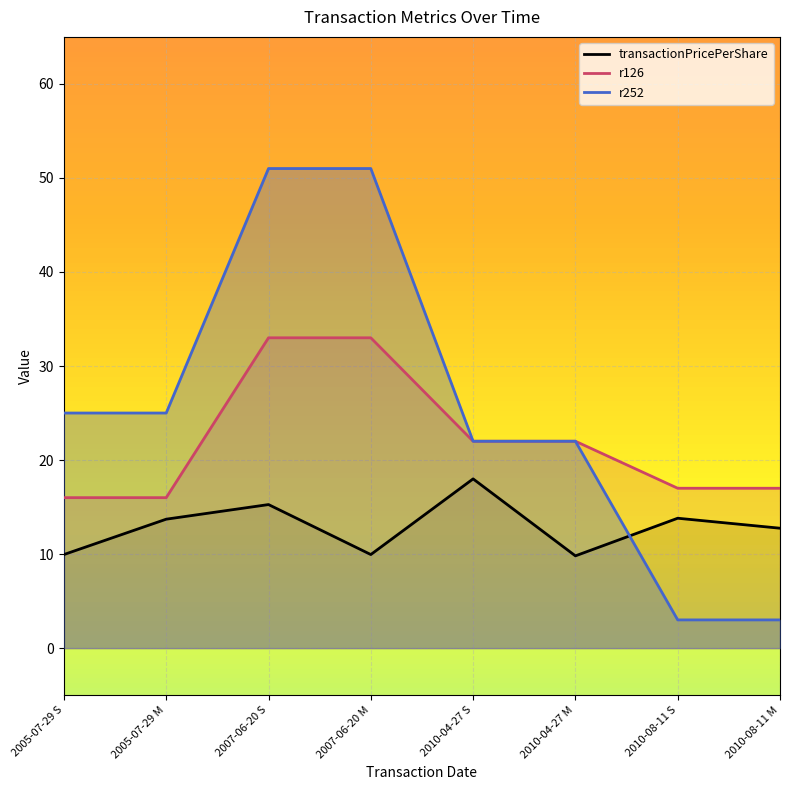

Reading left to right, what are all the values shown in this chart?

transactionPricePerShare: 9.9	13.7	15.3	9.9	18.0	9.8	13.8	12.8
r126: 16.0	16.0	33.0	33.0	22.0	22.0	17.0	17.0
r252: 25.0	25.0	51.0	51.0	22.0	22.0	3.0	3.0